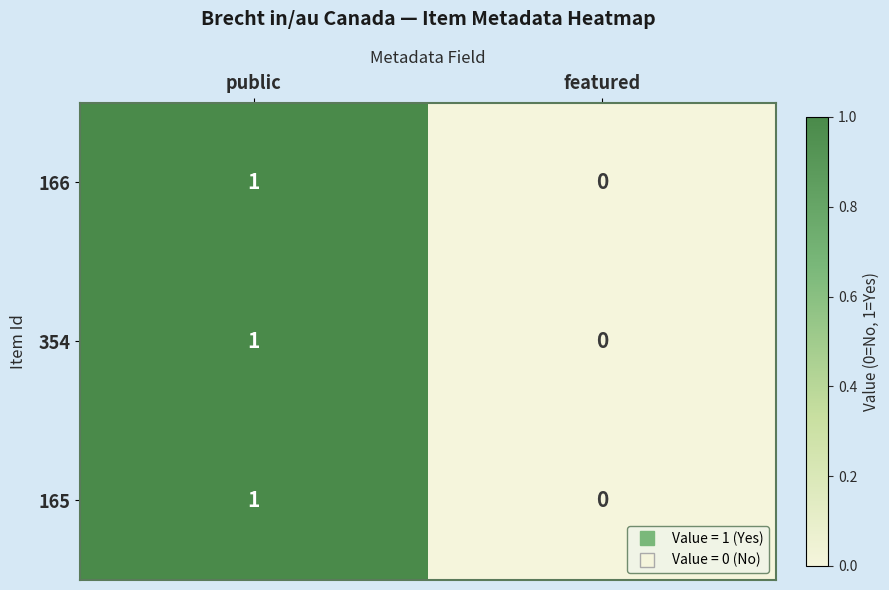

Reading left to right, extract all data points from this chart.

166: public=1	featured=0
354: public=1	featured=0
165: public=1	featured=0